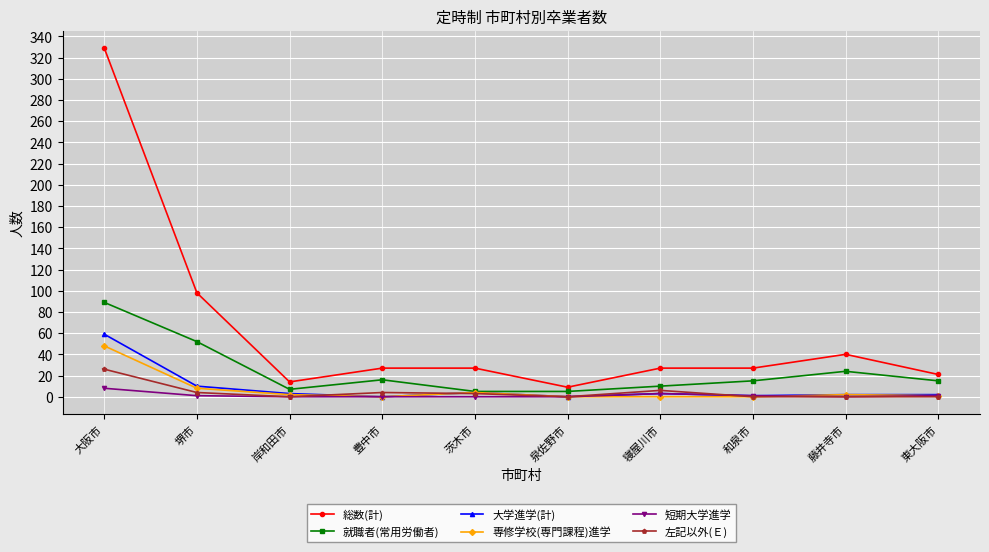

What is the average value of the 就職者(常用労働者) series?

24